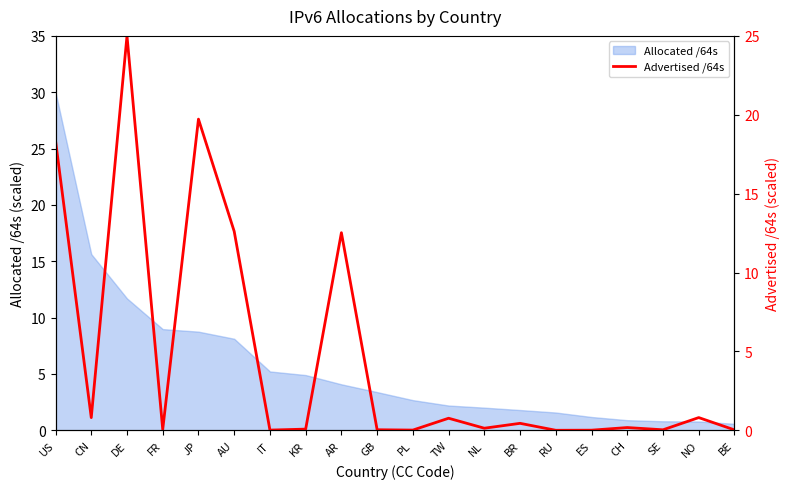

What is the label of the 18th point from the right?

DE